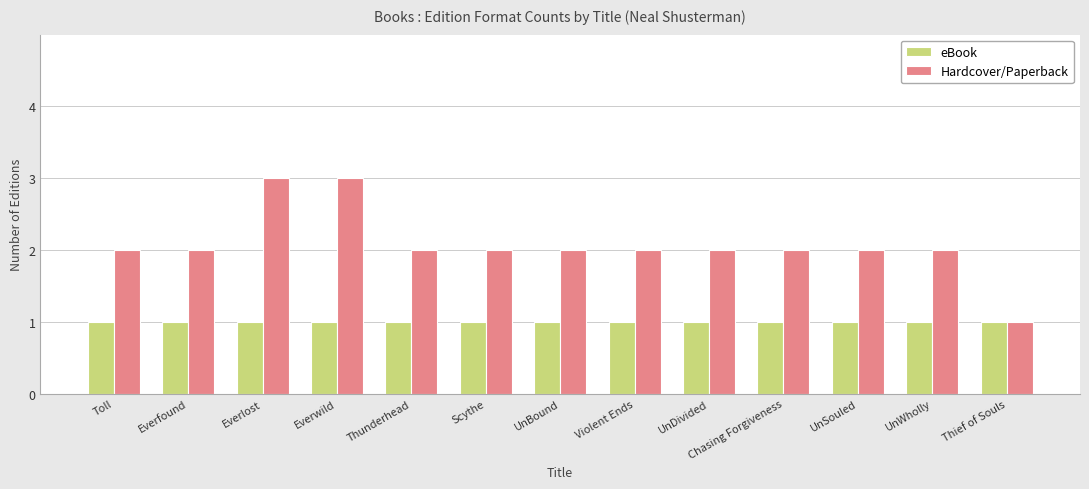

List the series in order of their peak value, highest first.

Hardcover/Paperback, eBook